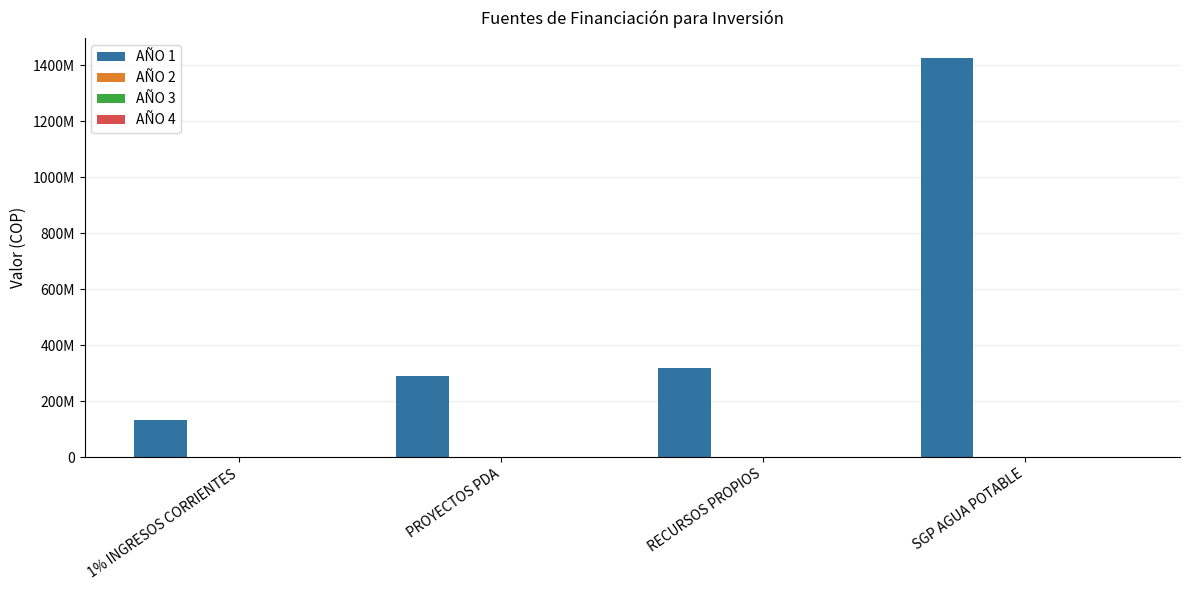

Reading left to right, list all the values displayed in this chart.

AÑO 1: 1% INGRESOS CORRIENTES=131638000	PROYECTOS PDA=288365146	RECURSOS PROPIOS=318000000	SGP AGUA POTABLE=1425778844
AÑO 2: 1% INGRESOS CORRIENTES=0	PROYECTOS PDA=0	RECURSOS PROPIOS=0	SGP AGUA POTABLE=0
AÑO 3: 1% INGRESOS CORRIENTES=0	PROYECTOS PDA=0	RECURSOS PROPIOS=0	SGP AGUA POTABLE=0
AÑO 4: 1% INGRESOS CORRIENTES=0	PROYECTOS PDA=0	RECURSOS PROPIOS=0	SGP AGUA POTABLE=0